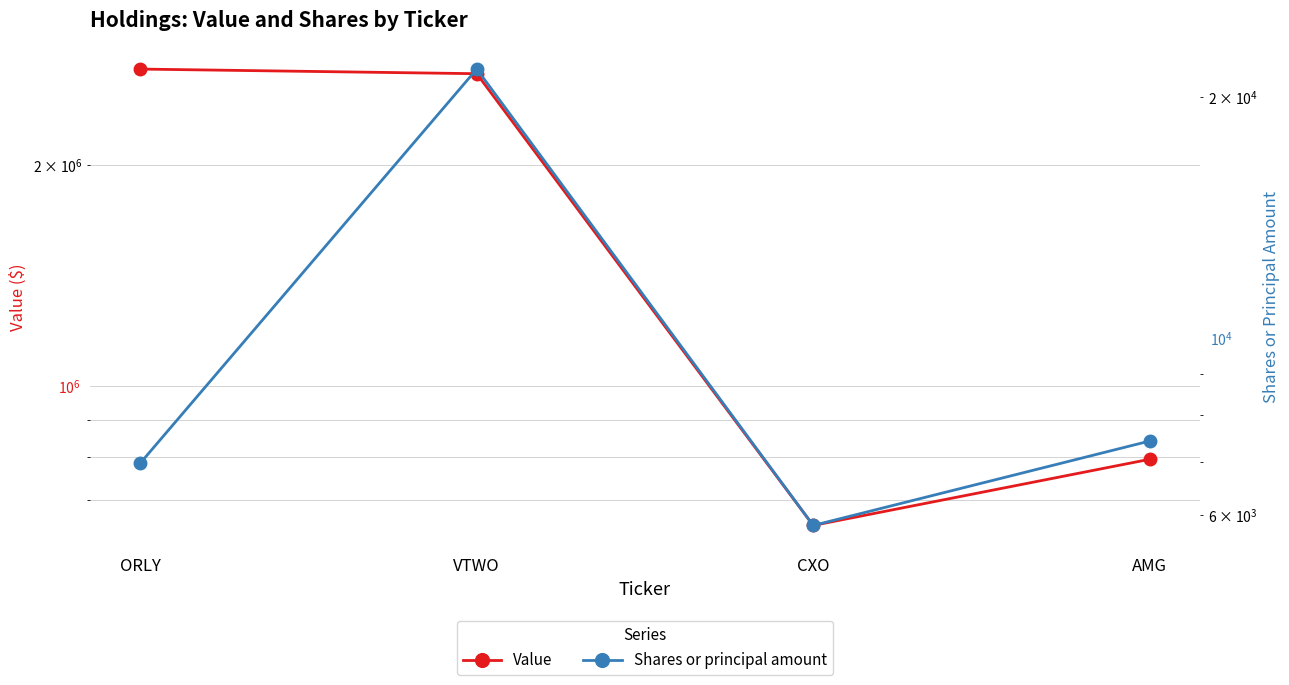

True or false: Shares or principal amount and Value intersect in this chart.

False